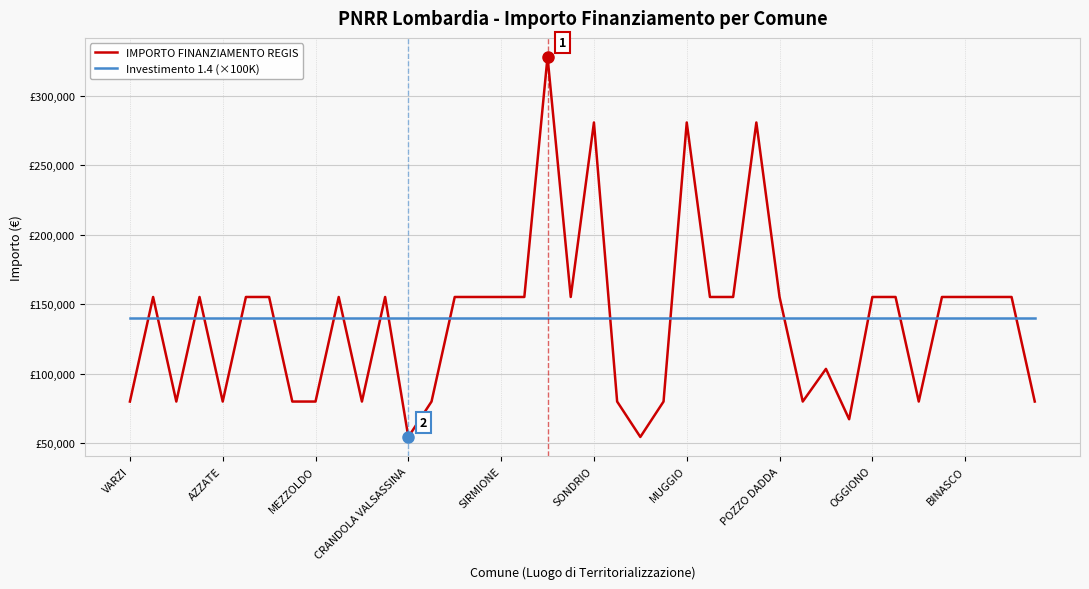

Reading left to right, transcribe all the data shown in this chart.

IMPORTO FINANZIAMENTO REGIS: 79922	155234	79922	155234	79922	155234	155234	79922	79922	155234	79922	155234	54412	79922	155234	155234	155234	155234	328160	155234	280932	79922	54412	79922	280932	155234	155234	280932	155234	79922	103444	67167	155234	155234	79922	155234	155234	155234	155234	79922
Investimento 1.4 (×100K): 140000	140000	140000	140000	140000	140000	140000	140000	140000	140000	140000	140000	140000	140000	140000	140000	140000	140000	140000	140000	140000	140000	140000	140000	140000	140000	140000	140000	140000	140000	140000	140000	140000	140000	140000	140000	140000	140000	140000	140000